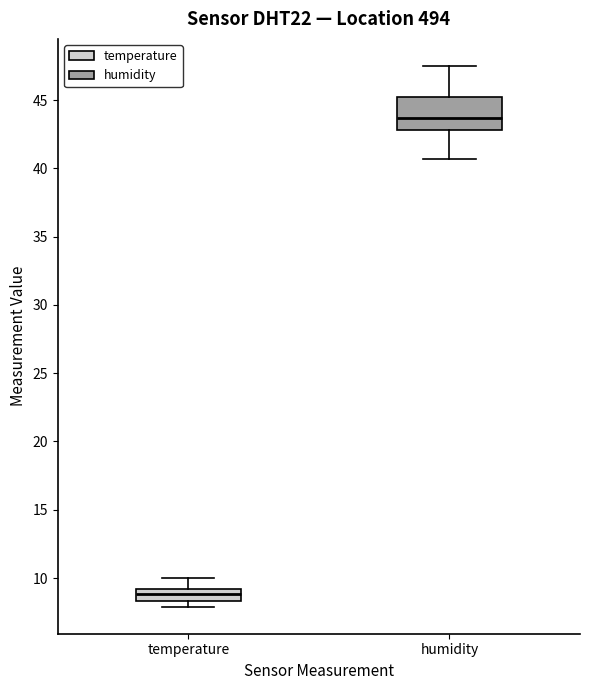

Which box is the tallest, from its lower edge to its upper edge?

humidity